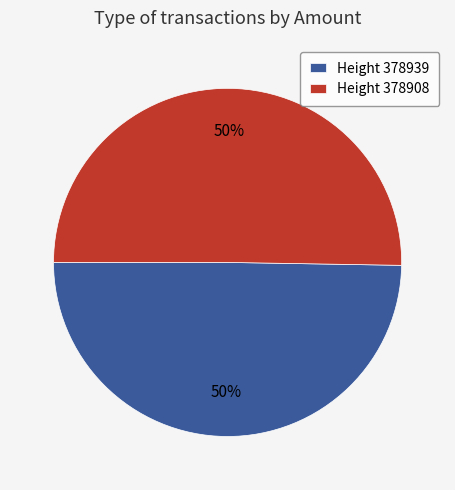

How many segments does this pie chart have?

2